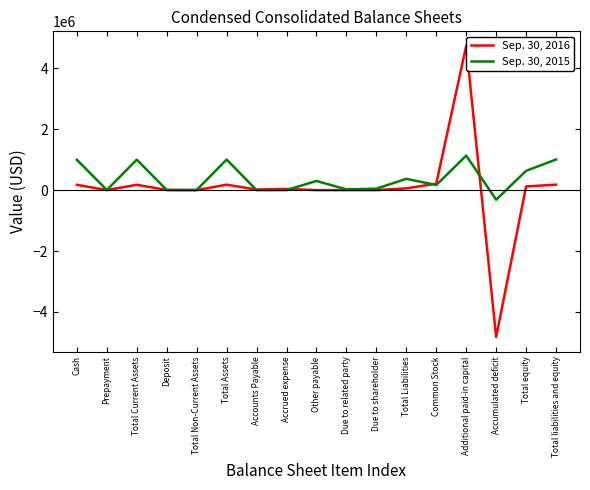

List the series in order of their overall mean, highest first.

Sep. 30, 2015, Sep. 30, 2016